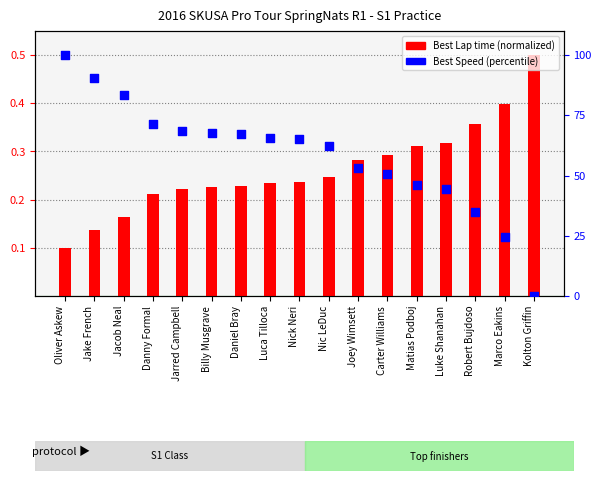

Which series reaches the minimum Y coordinate?

Best Speed (percentile)